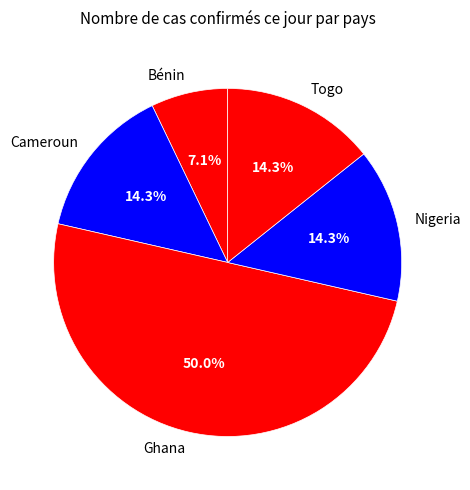

To the nearest percent, what is the combined percentage of Togo and Bénin?

21%